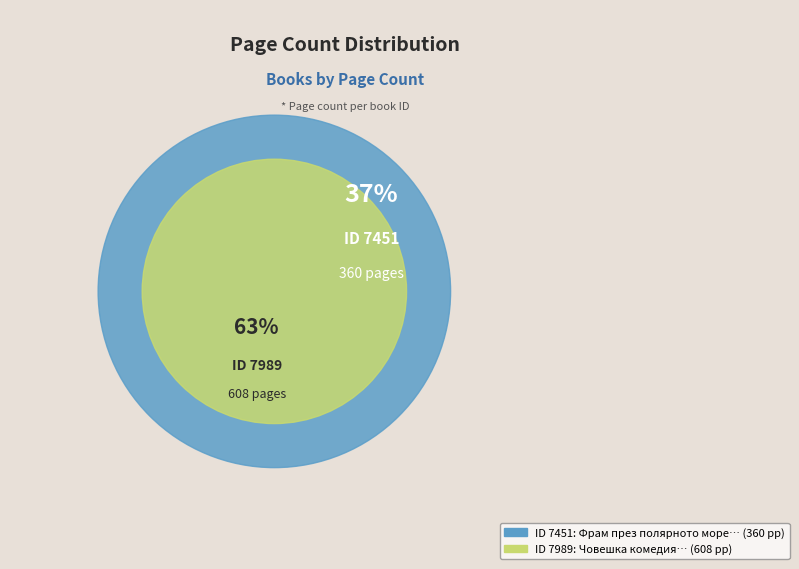

How many slices are in this pie chart?

2